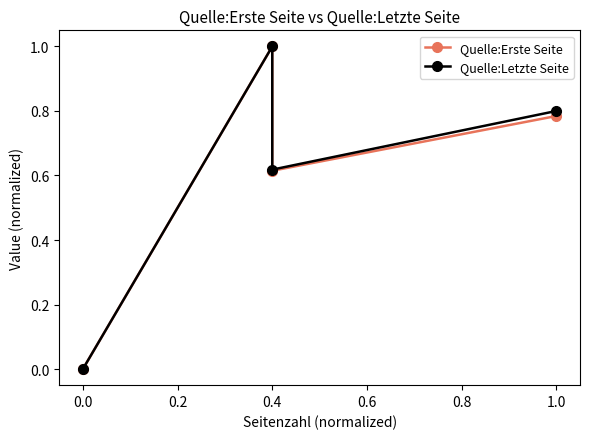

True or false: Quelle:Letzte Seite and Quelle:Erste Seite intersect in this chart.

False